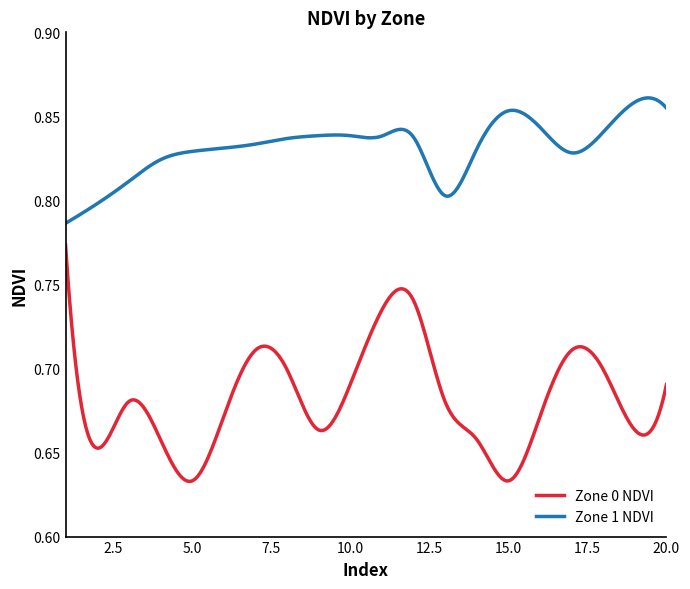

Which series has the largest total across all categories?

Zone 1 NDVI